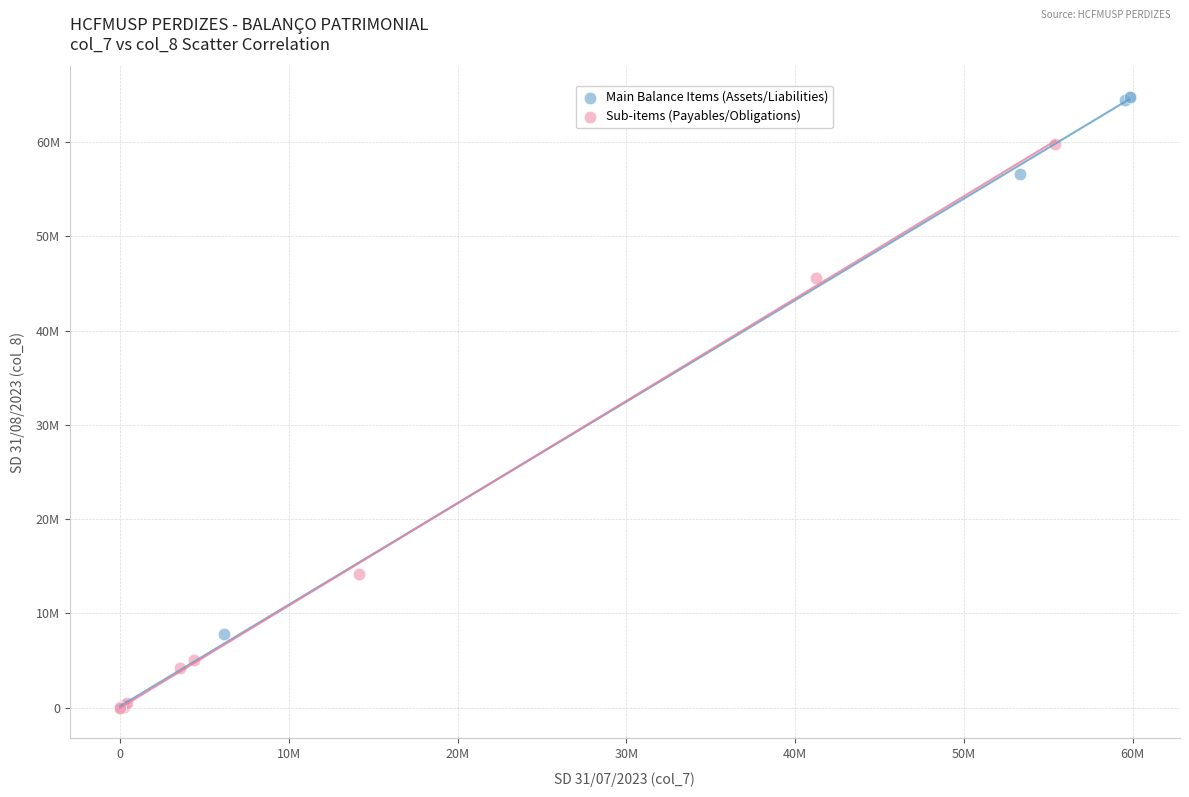

What are all the series names shown in the legend?

Main Balance Items (Assets/Liabilities), Sub-items (Payables/Obligations)